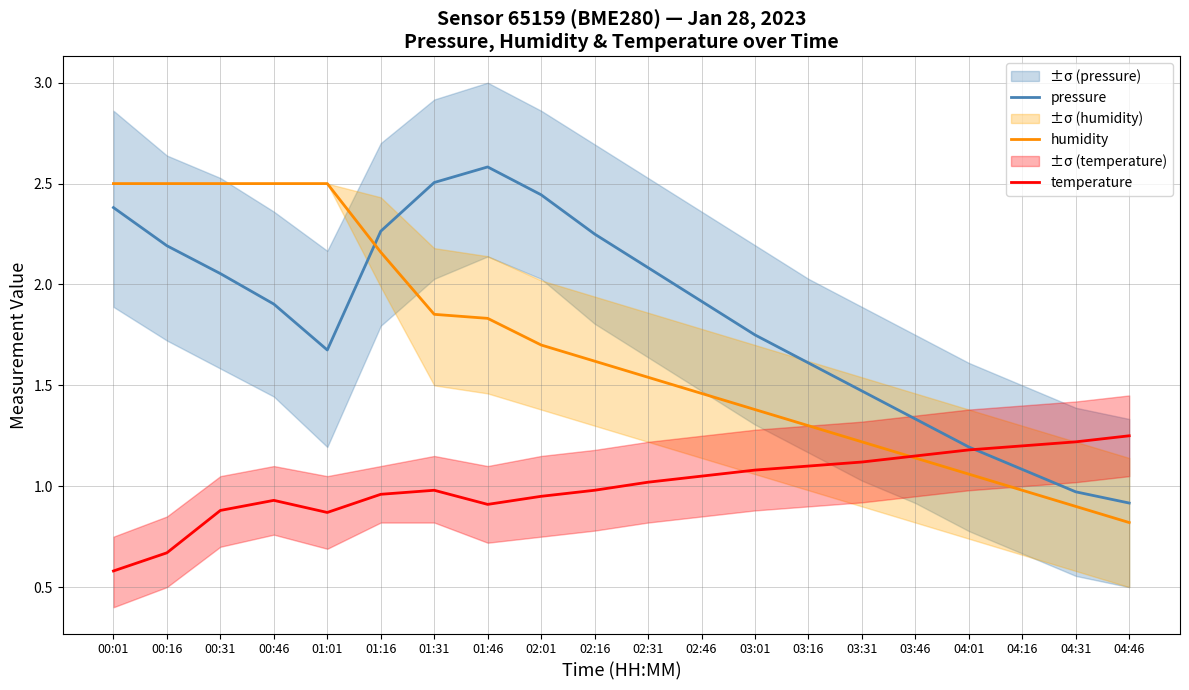

Which category has the highest value across all series?

01:46